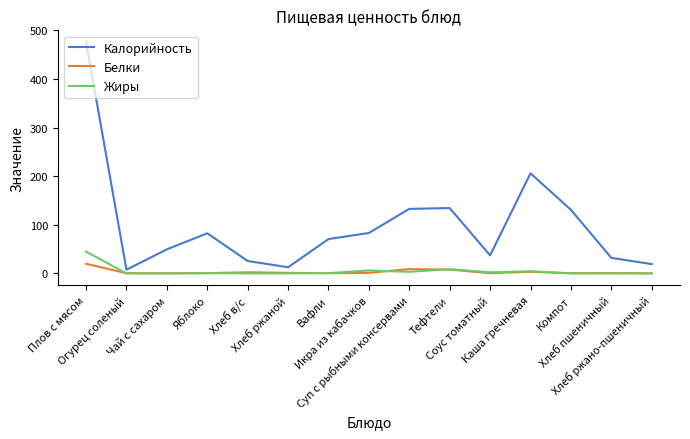

How many lines are shown in the chart?

3